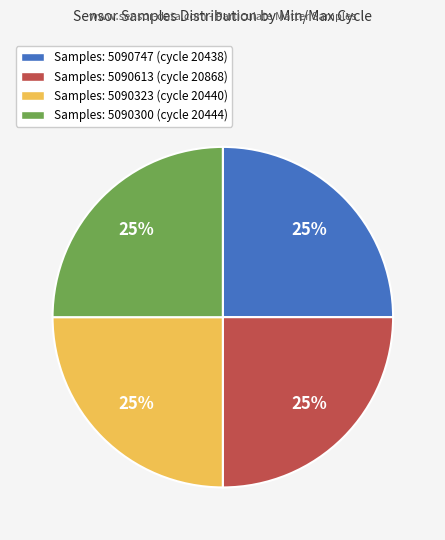

To the nearest percent, what is the average slice percentage?

25%